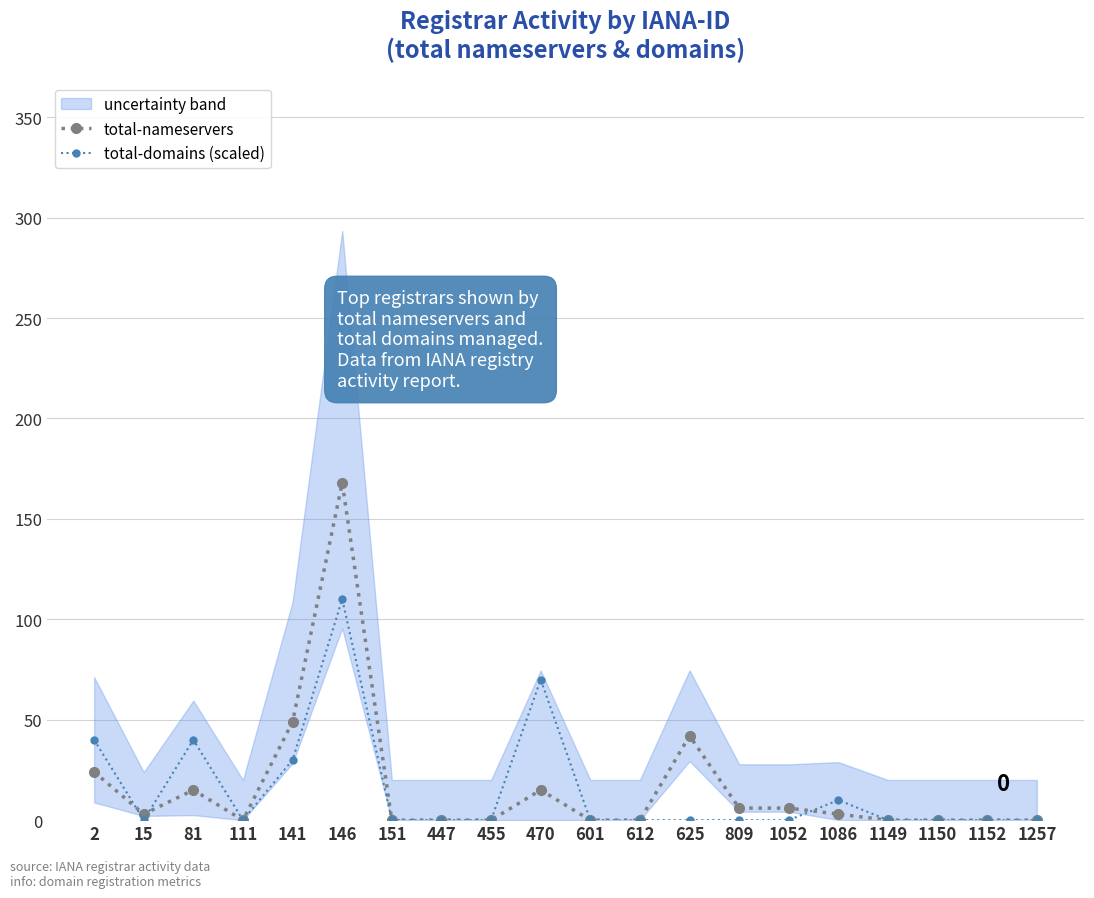

The total-nameservers series shows 3 at 1086. True or false?

True